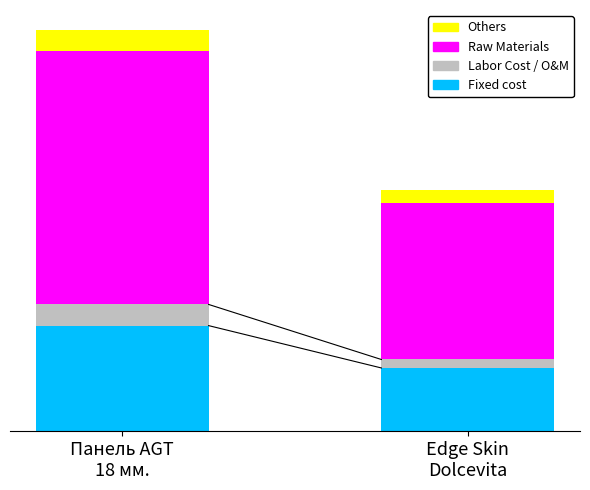

Are the bars grouped side by side (vs. stacked)?

No